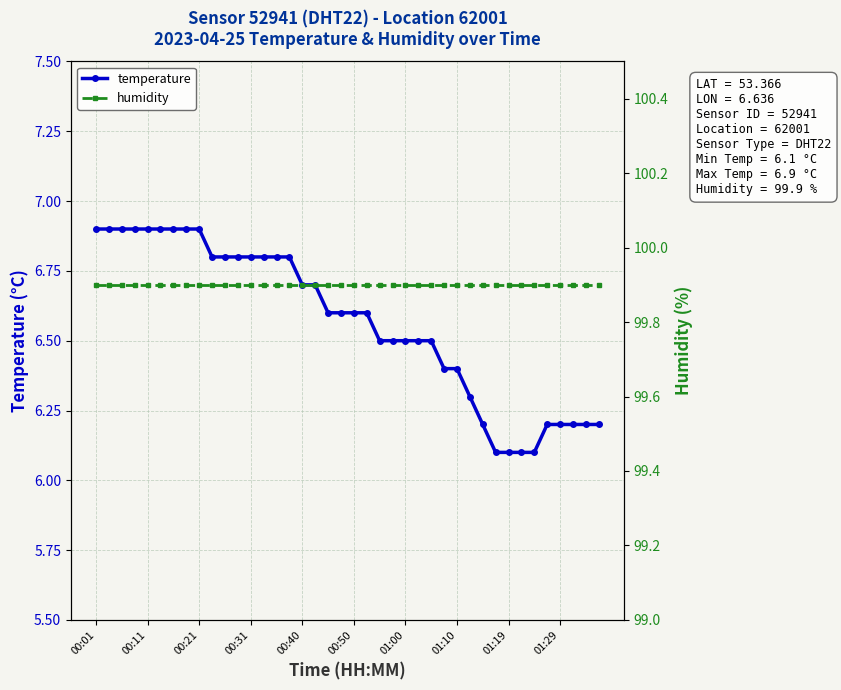

What is the minimum value for temperature?

6.1